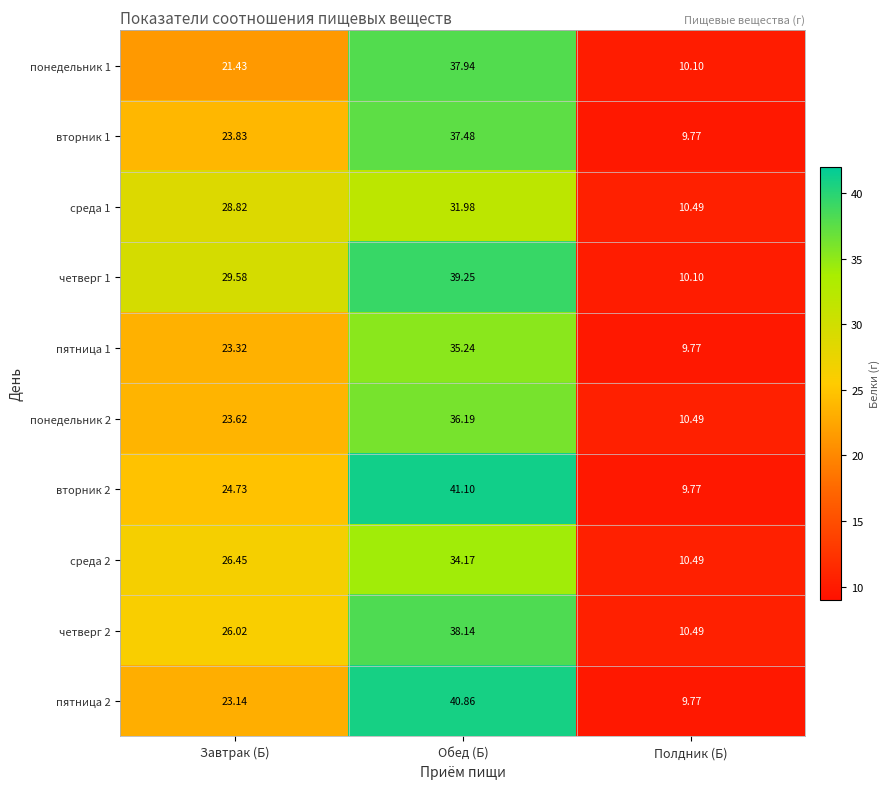

At which category is the sum across all series the highest?

Обед (Б)